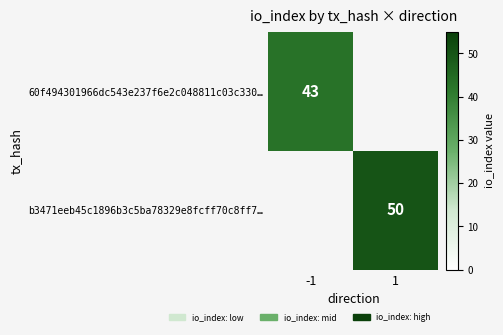

Is the value of 60f494301966dc543e237f6e2c048811c03c330… at -1 greater than the value of b3471eeb45c1896b3c5ba78329e8fcff70c8ff7… at 1?

No